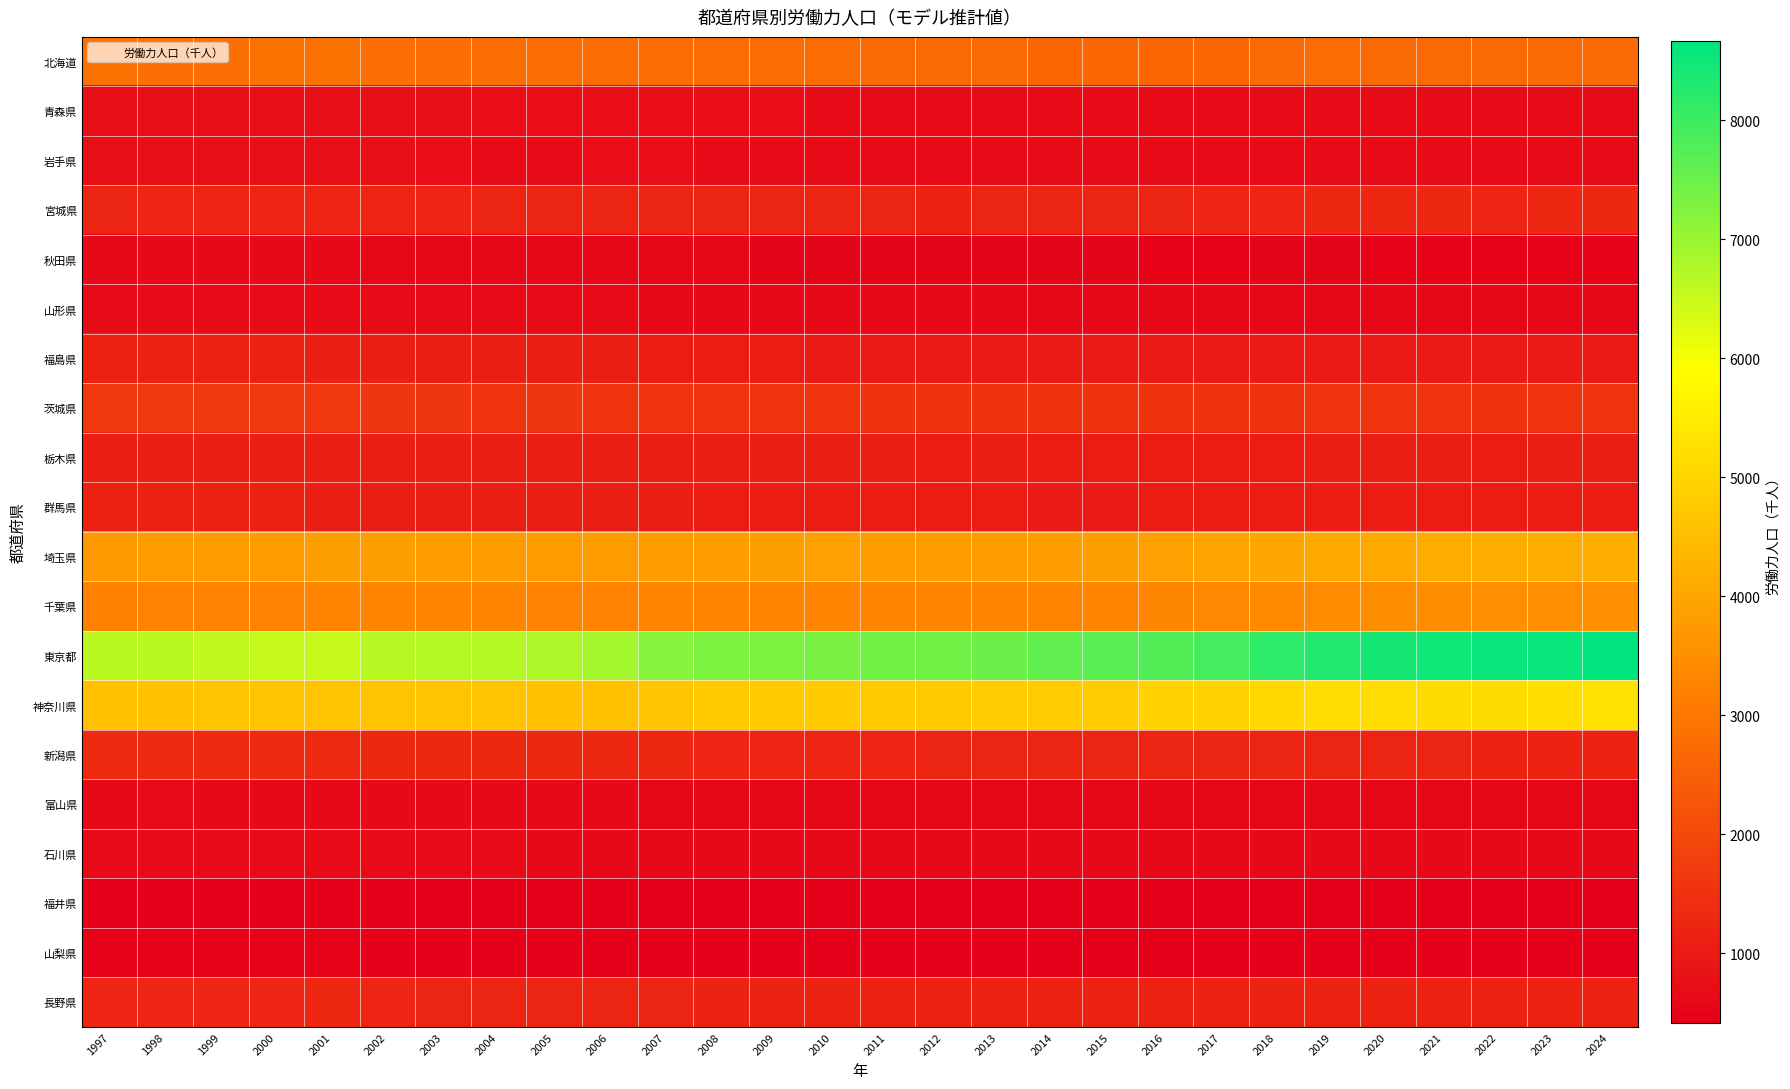

What is the minimum value shown in the chart?

410